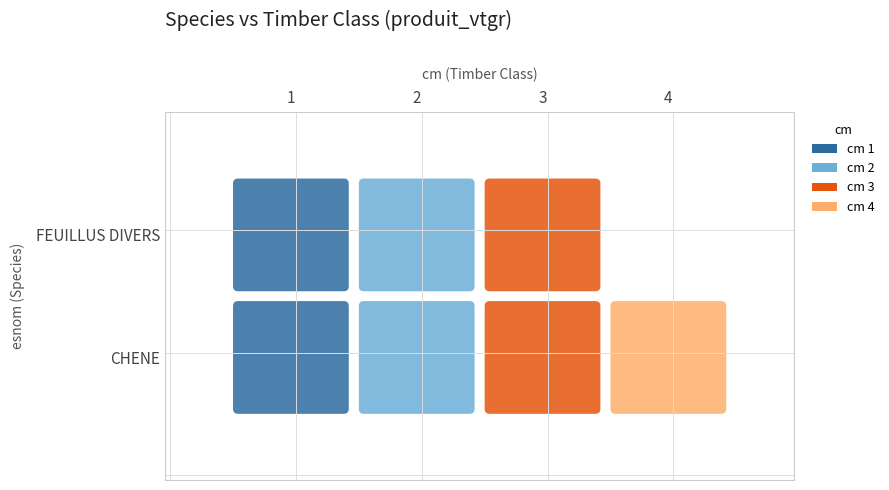

Reading left to right, what are all the values shown in this chart?

CHENE: 0.3	2.5	0.6	3.4
FEUILLUS DIVERS: 0.2	1.1	0.4	0.0